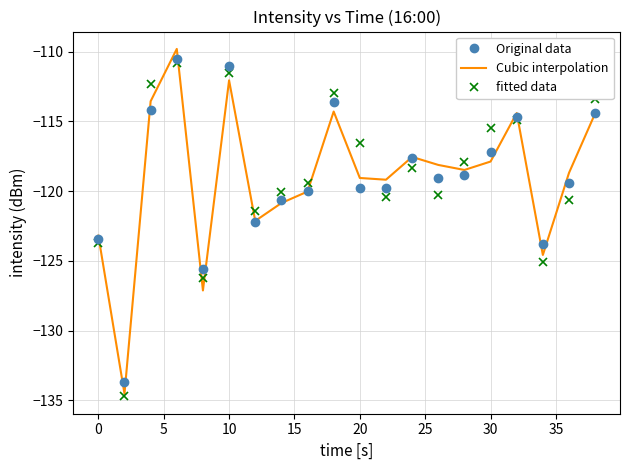

In Original data, how many points are higher than both neighbors (excluding endpoints)?

5